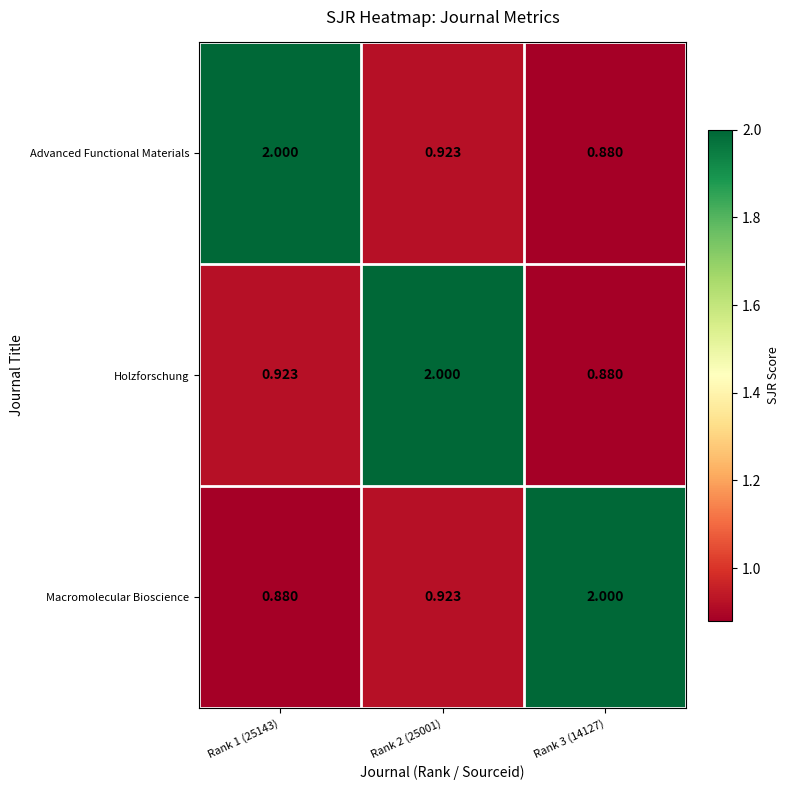

At Rank 1 (25143), list the series in order from smallest to largest.

Macromolecular Bioscience, Holzforschung, Advanced Functional Materials